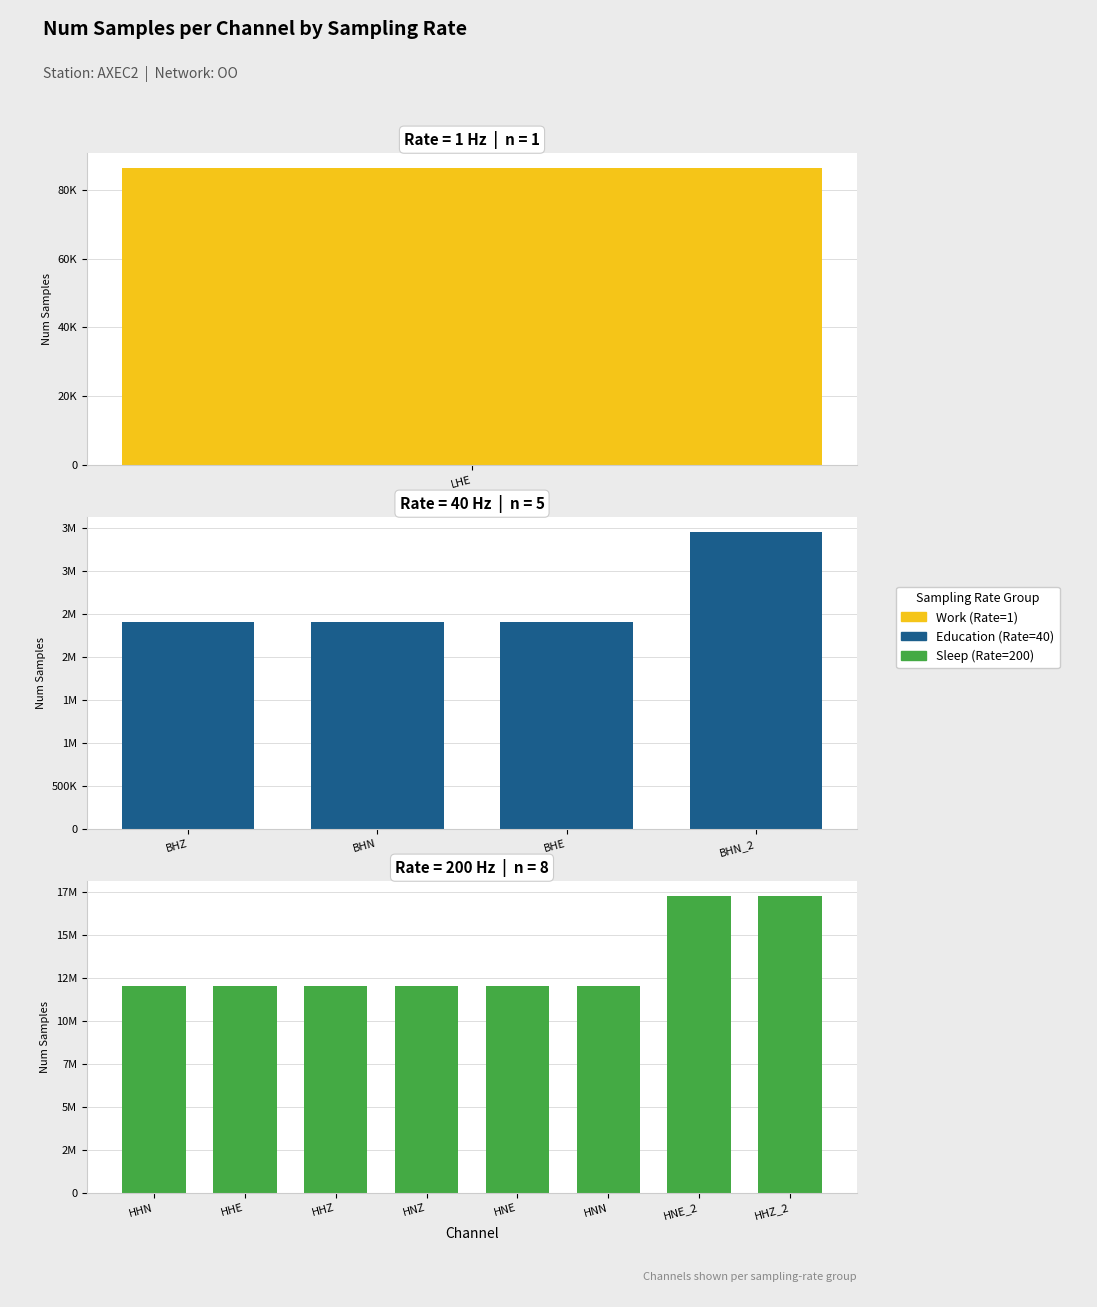

What is the maximum value shown in the chart?

17280001